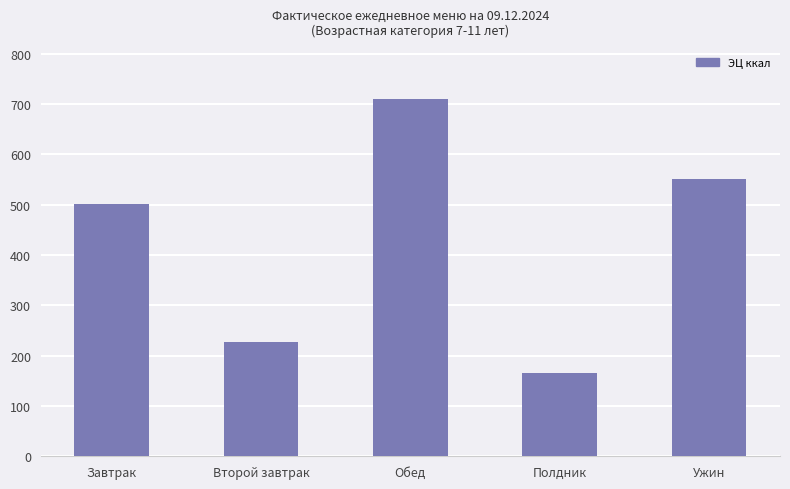

Is it true that the value at Второй завтрак is 393.6?

False